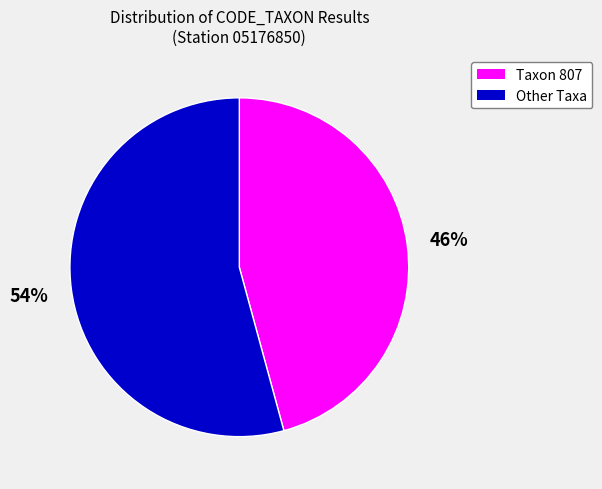

To the nearest percent, what is the difference between the largest and smallest slice percentages?

8%